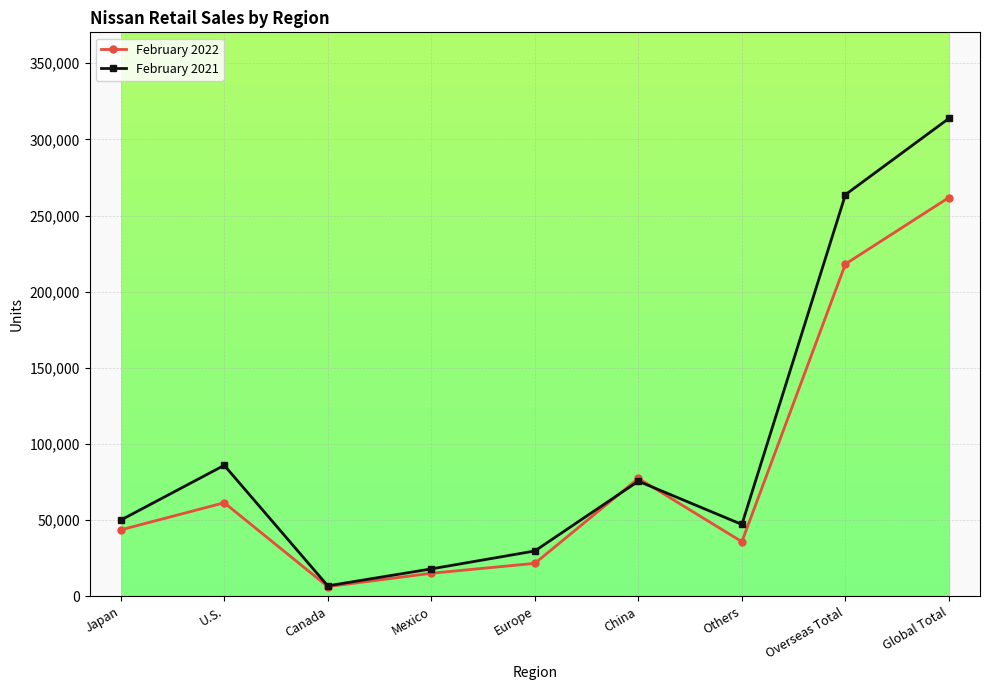

How many interior local peaks does the February 2022 series have?

2